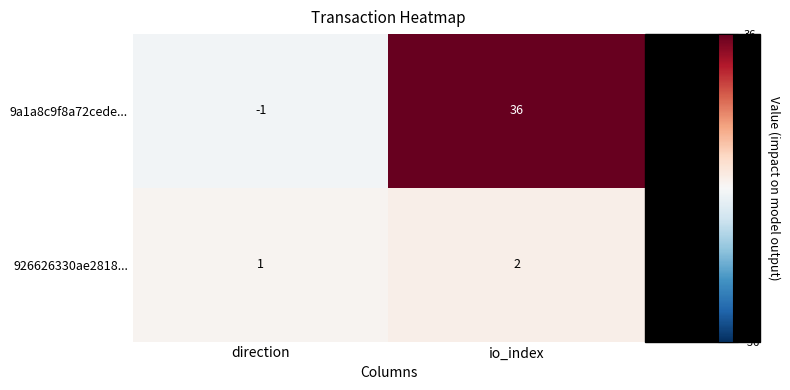

At which label is 9a1a8c9f8a72cede... closest to 17?

direction